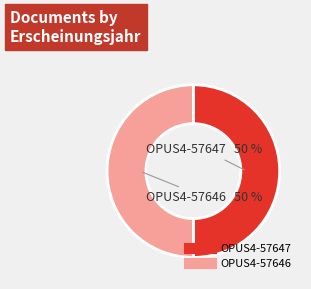

Is the sum of OPUS4-57647 and OPUS4-57646 greater than half?

Yes